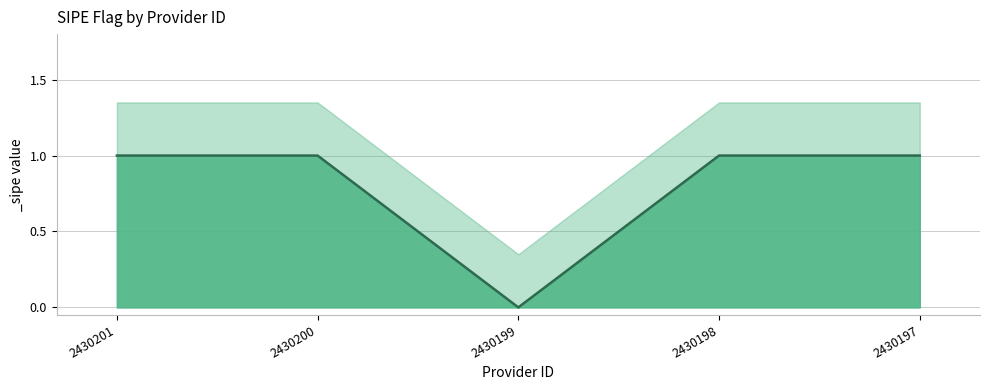

What is the value of the 1st point from the left?

1